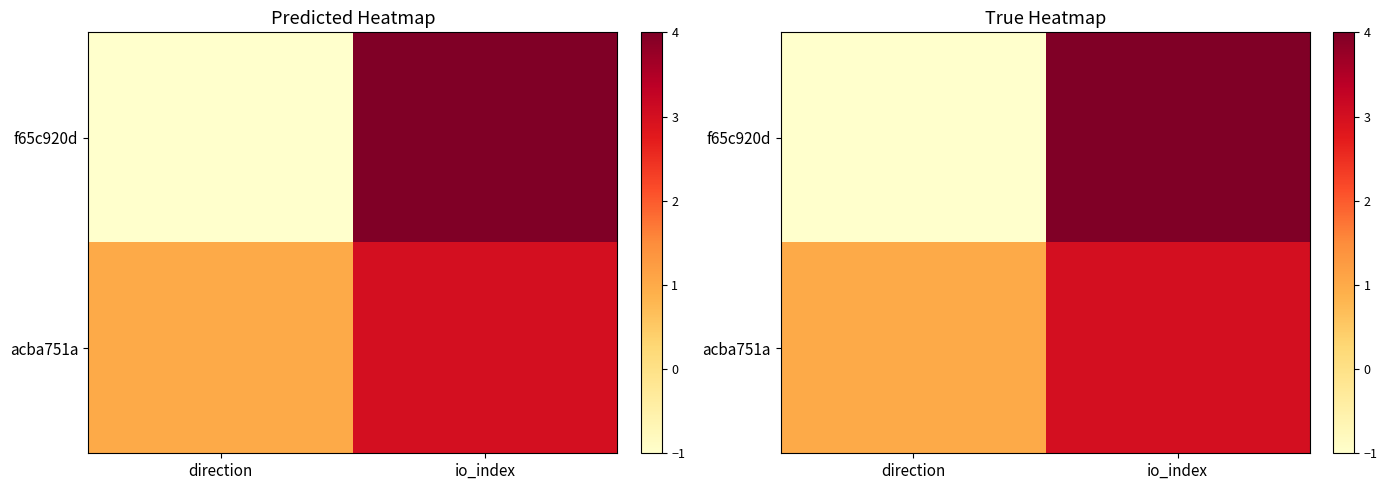

The value of f65c920d at direction is -2. True or false?

False